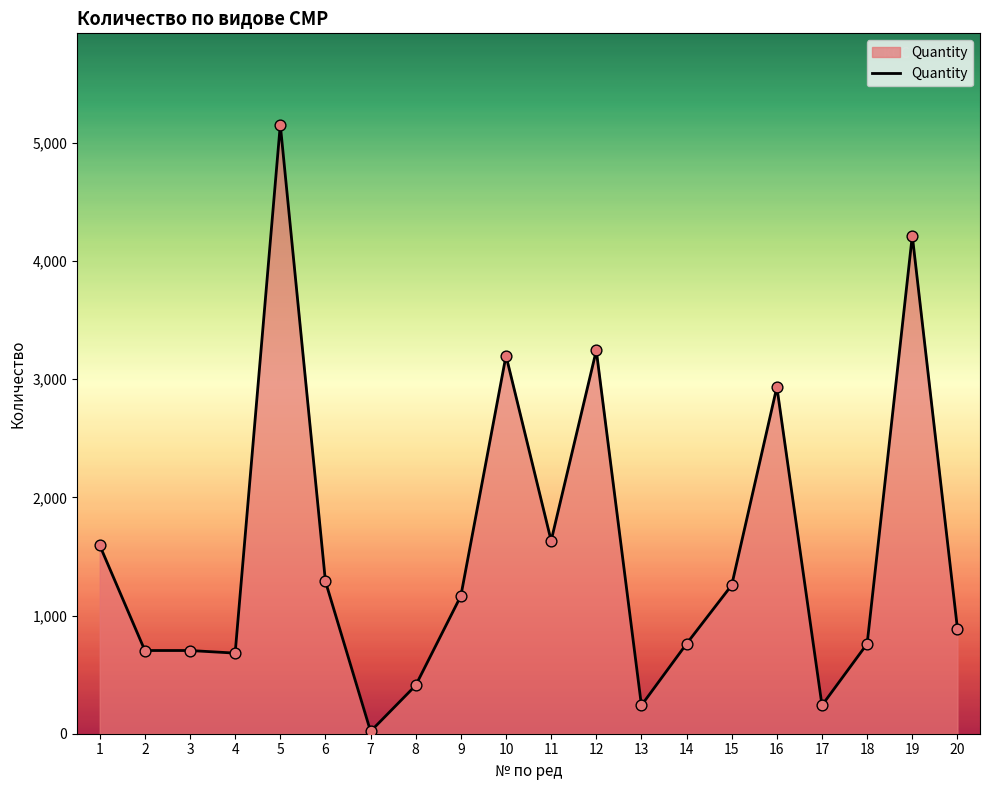

Which has a higher value, 8 or 2?

2